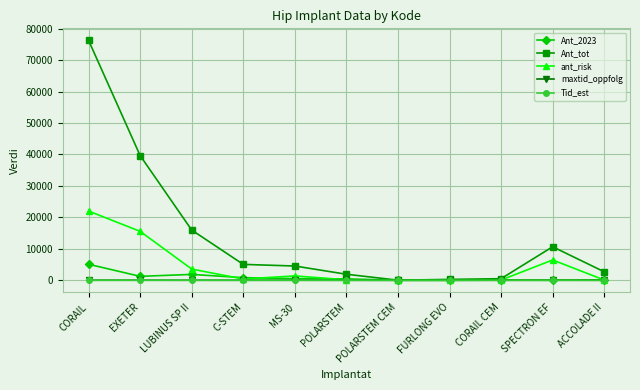

What are all the series names shown in the legend?

Ant_2023, Ant_tot, ant_risk, maxtid_oppfolg, Tid_est